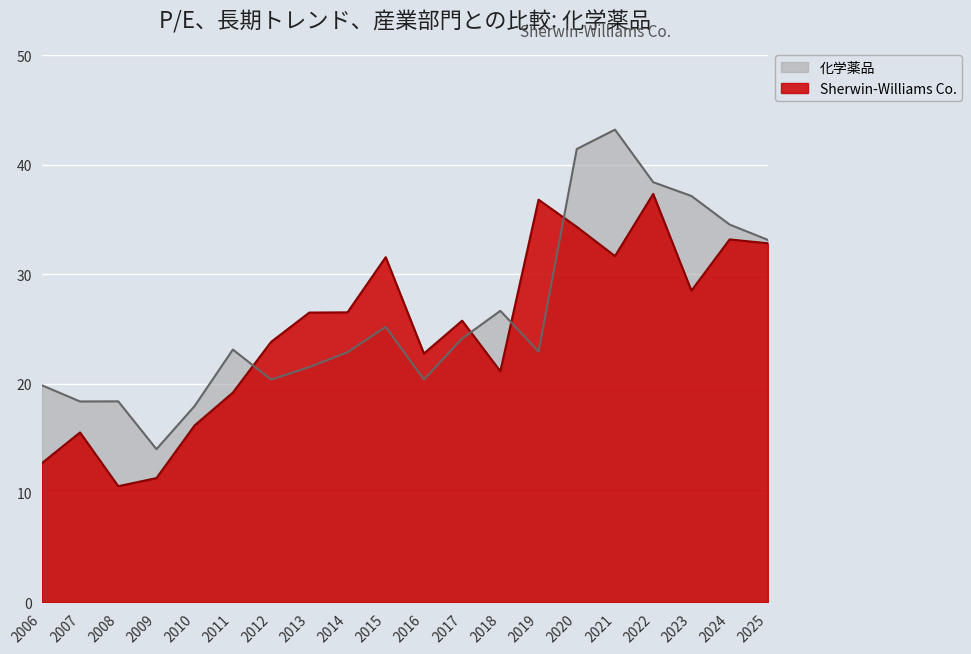

At which label does 化学薬品 first exceed 23?

2011